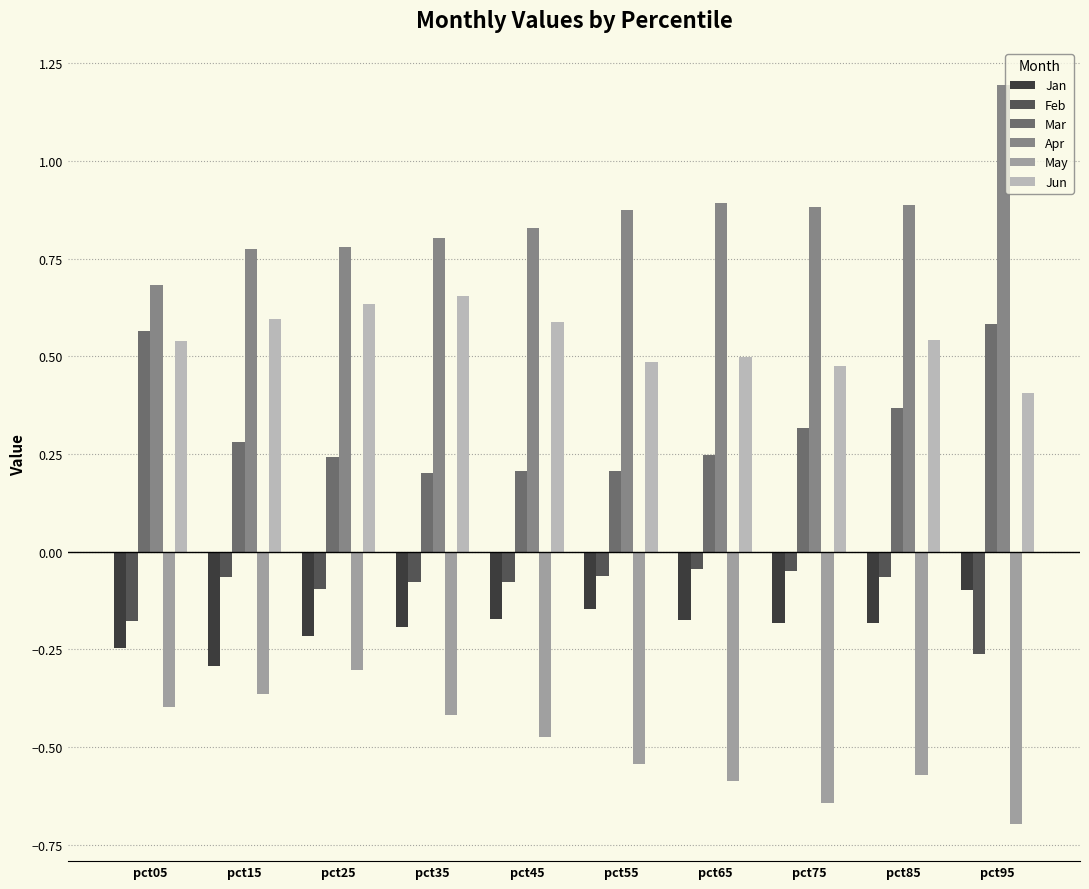

Is the value of Mar at pct35 greater than the value of Jun at pct75?

No